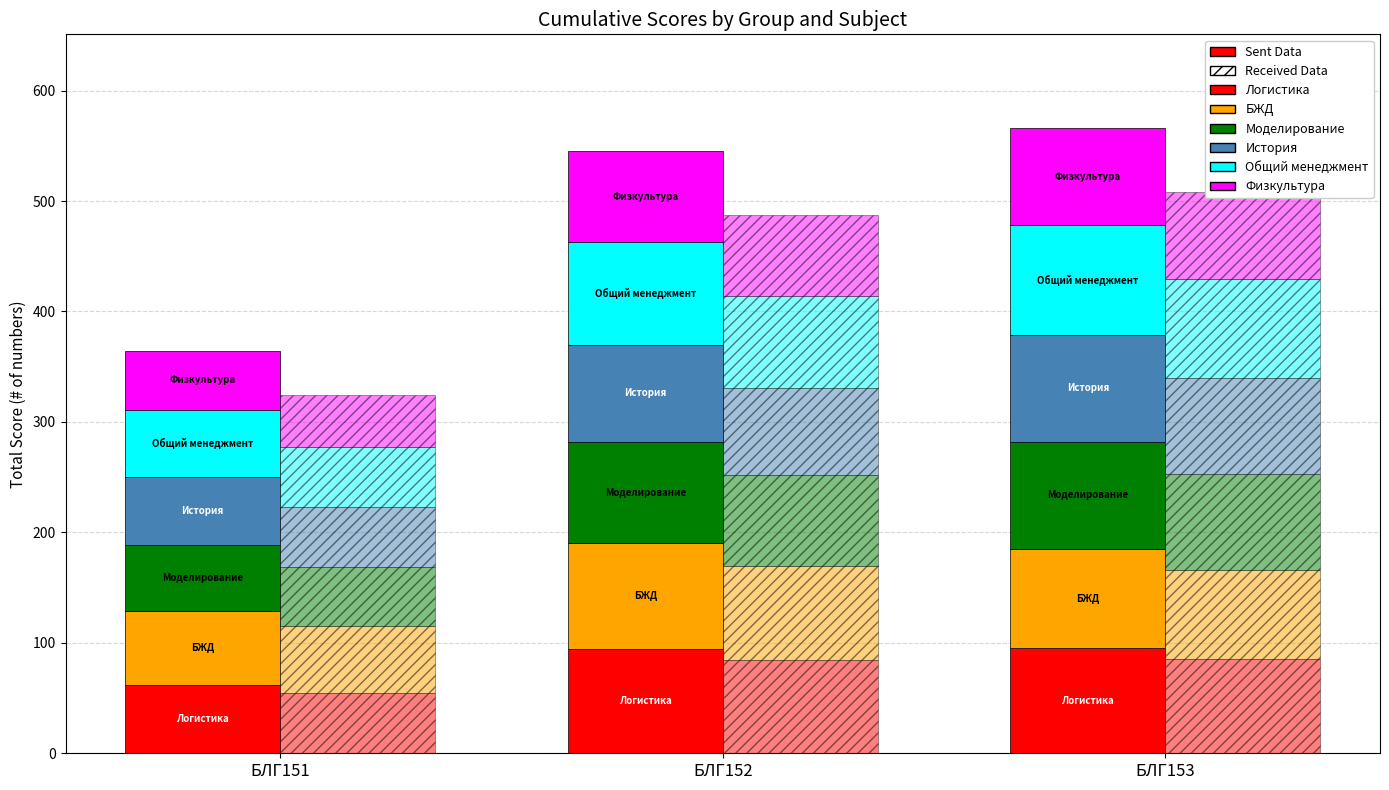

Is it true that Логистика equals 154 at БЛГ152?

False